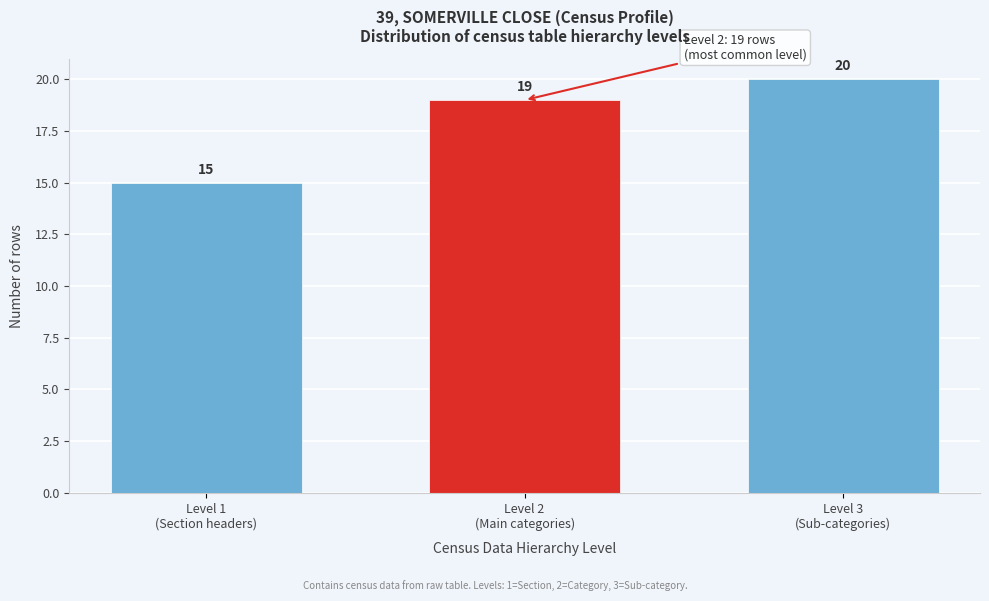

Reading left to right, list all the values displayed in this chart.

15	19	20